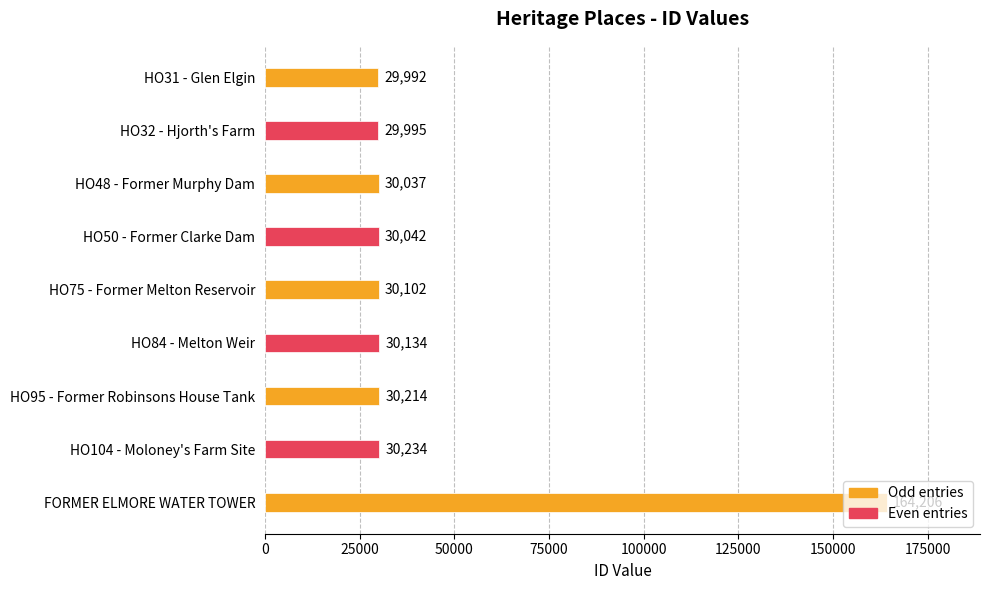

Which label corresponds to the largest value in the chart?

FORMER ELMORE WATER TOWER